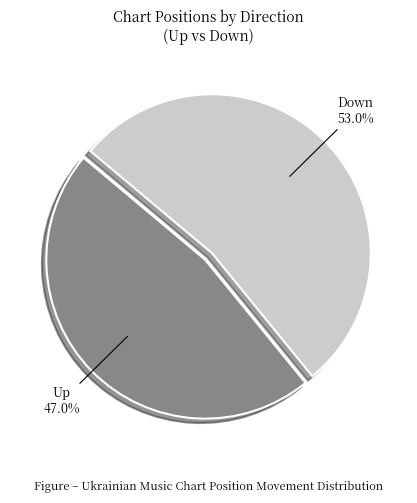

Does any single category account for the majority?

Yes